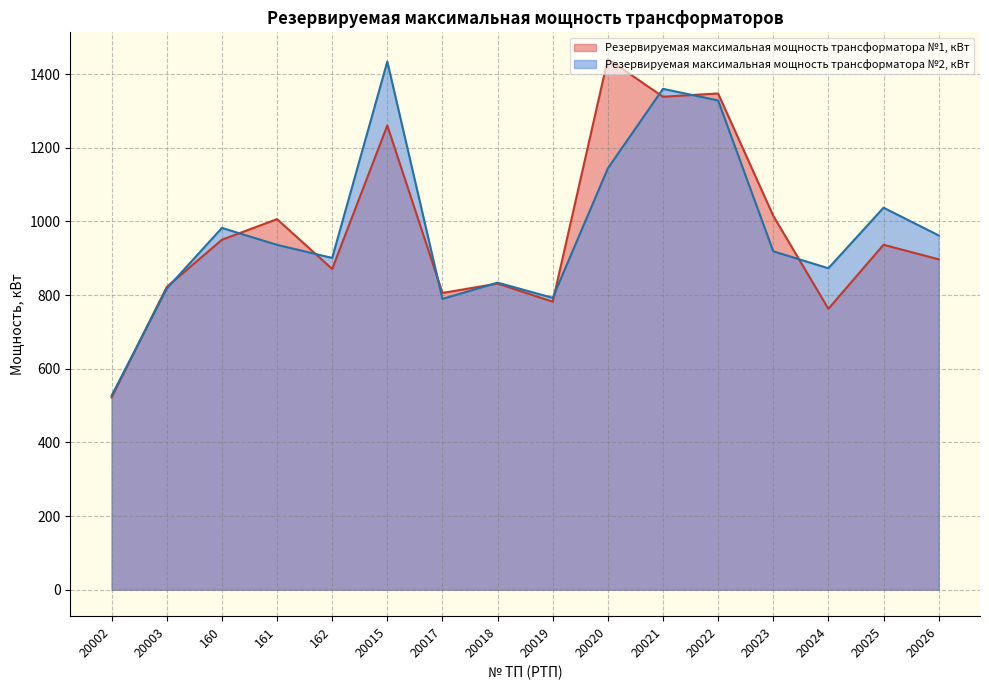

At which category does Резервируемая максимальная мощность трансформатора №2, кВт reach its first local peak?

160